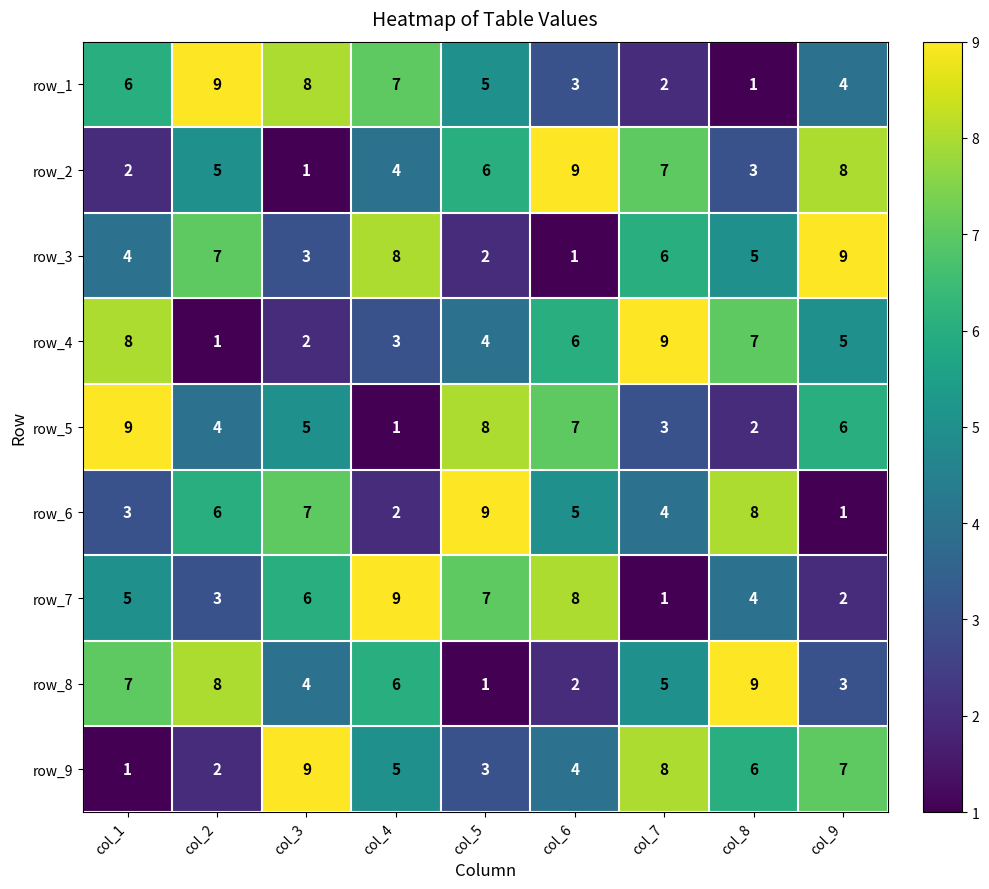

True or false: row_9 has a value of 3 at col_5.

True